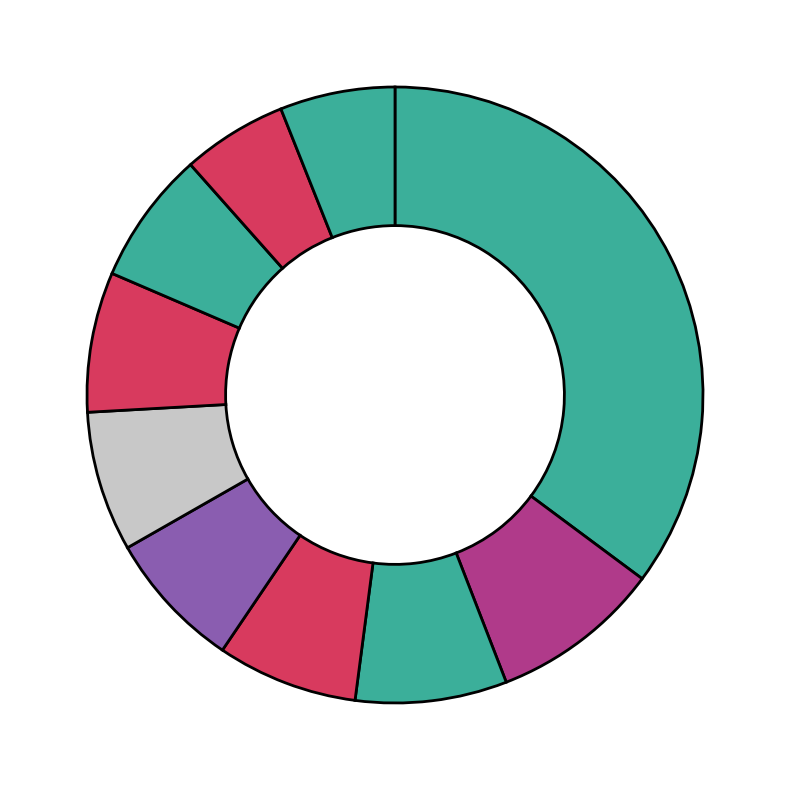

How many slices are in this pie chart?

10